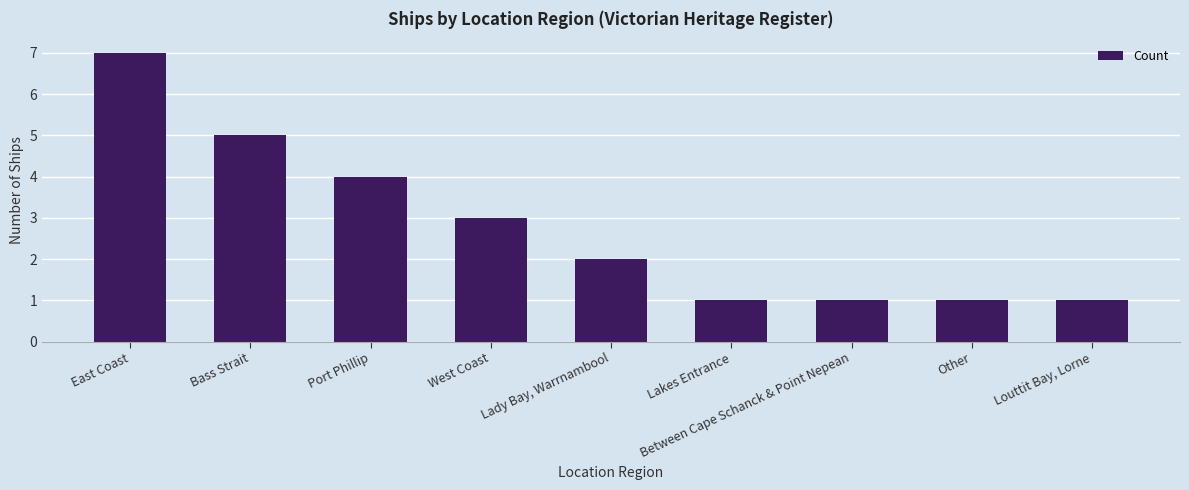

What is the sum of all values?

25